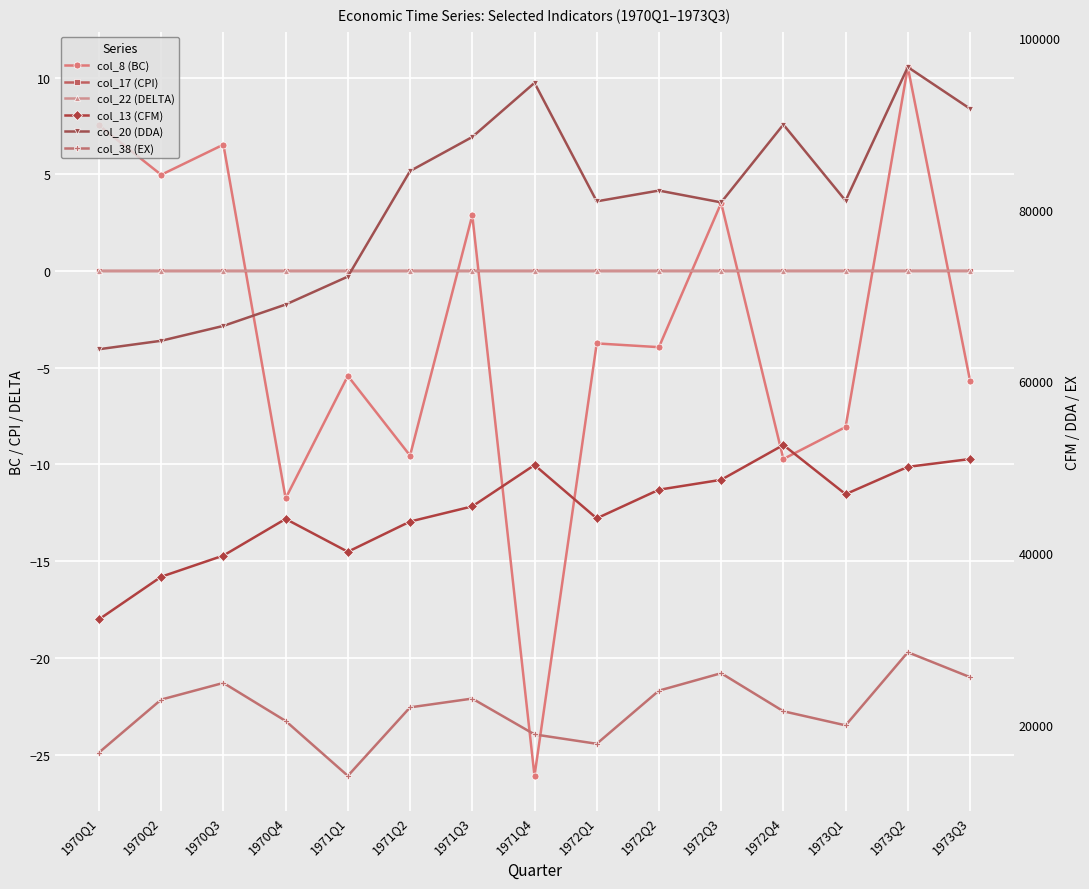

What is the spread (max minus min) of values at 1971Q1?

72215.8